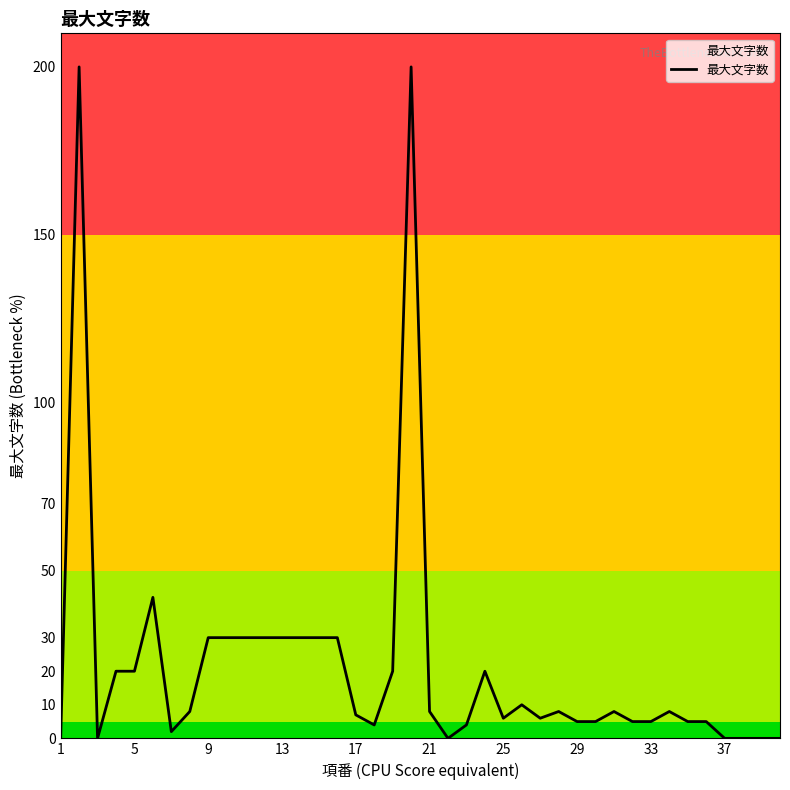

Reading right to left, extract all data points from this chart.

0	0	0	0	5	5	8	5	5	8	5	5	8	6	10	6	20	4	0	8	200	20	4	7	30	30	30	30	30	30	30	30	8	2	42	20	20	0	200	0